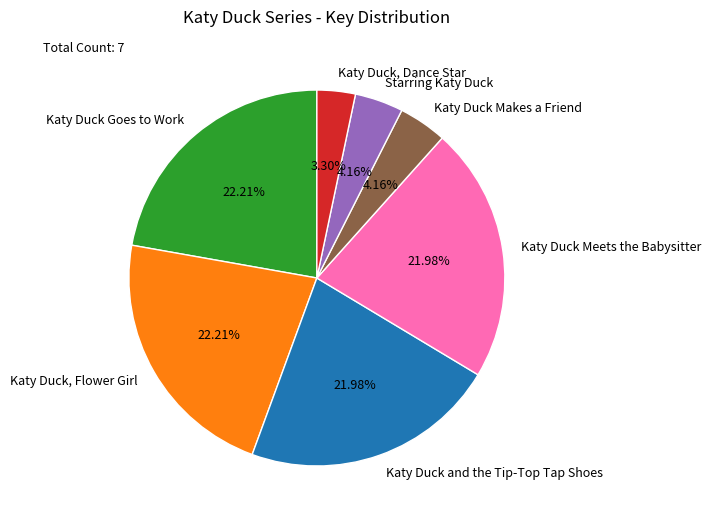

Is there any slice that represents more than half of the pie?

No